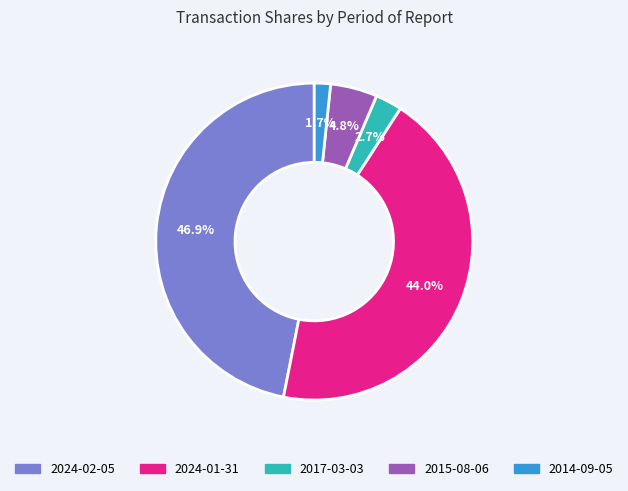

Is there any slice that represents more than half of the pie?

No